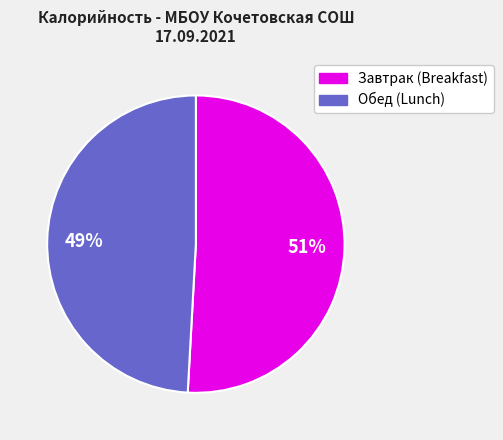

To the nearest percent, what is the difference between the largest and smallest slice percentages?

2%